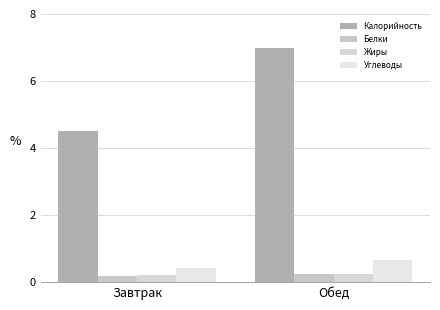

What is the maximum value shown in the chart?

7.0